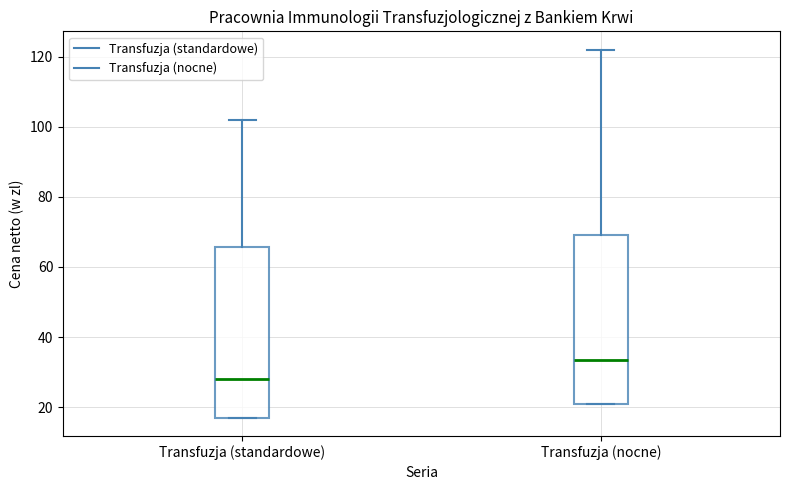

Where does the upper whisker of the box for Transfuzja (standardowe) end on the y-axis? The values are not printed on the chart, so give them approximately, as read against the axis.

102